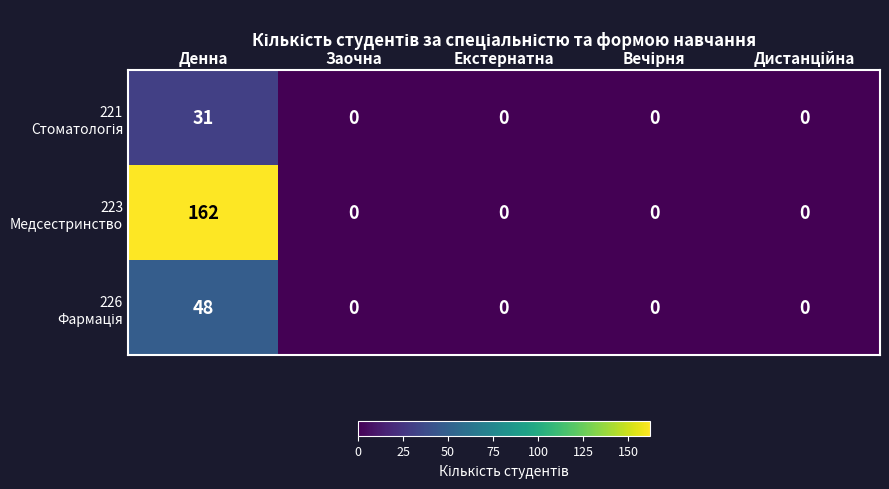

What is the spread (max minus min) of values at Денна?

131